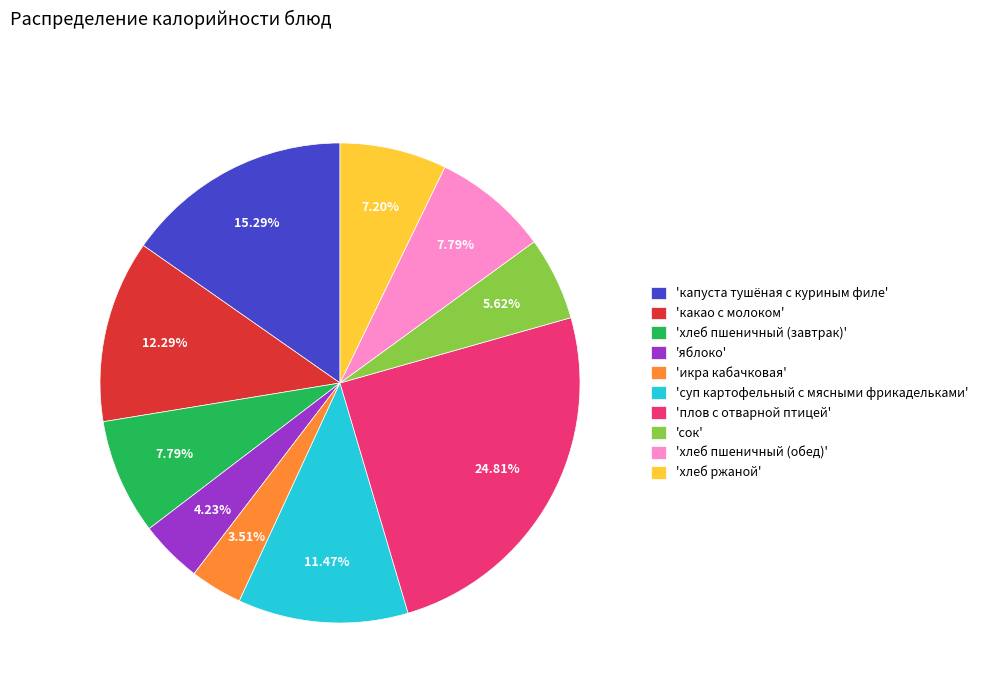

Combined, do 'плов с отварной птицей' and 'яблоко' account for over 50%?

No